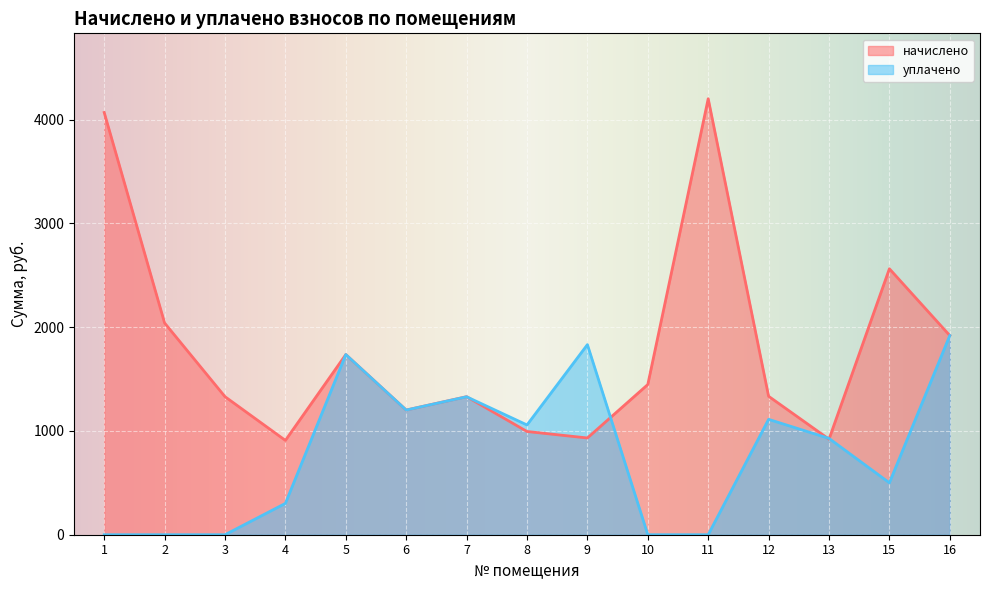

How many lines are shown in the chart?

2